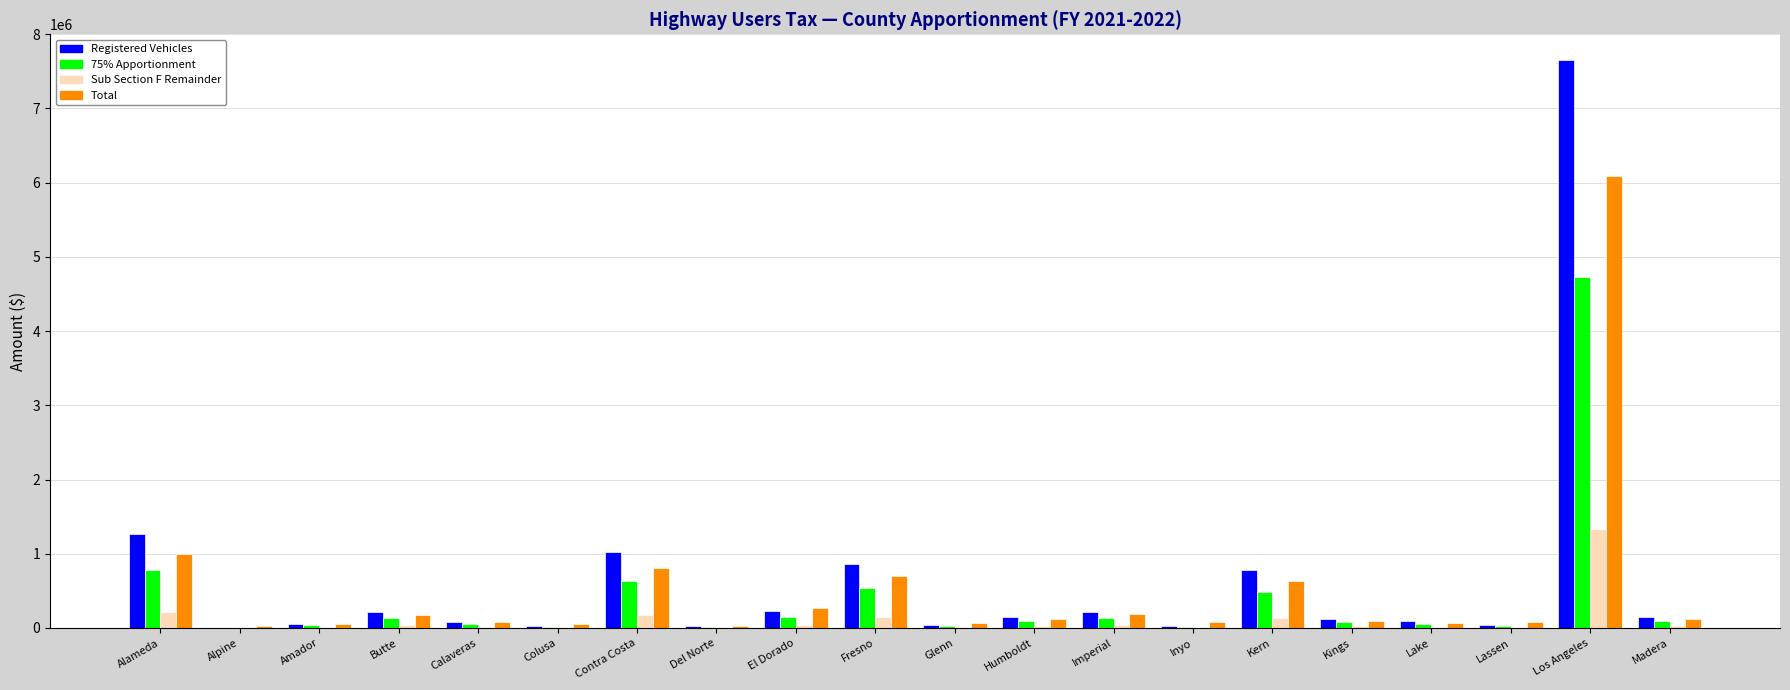

What is the sum of all Sub Section F Remainder values?

2267438.2